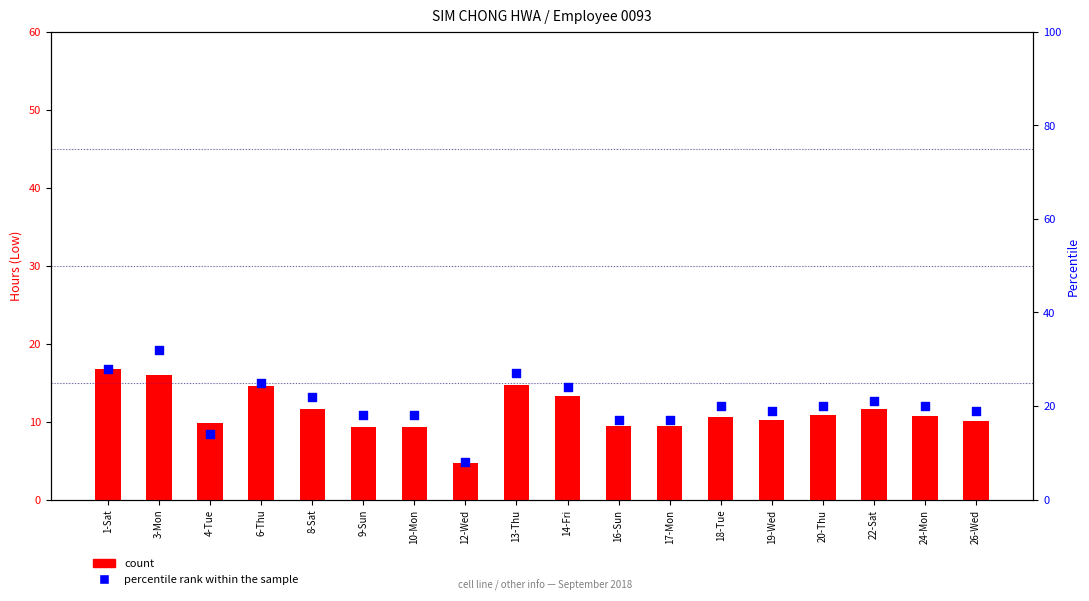

Which series has the largest total across all categories?

percentile rank within the sample